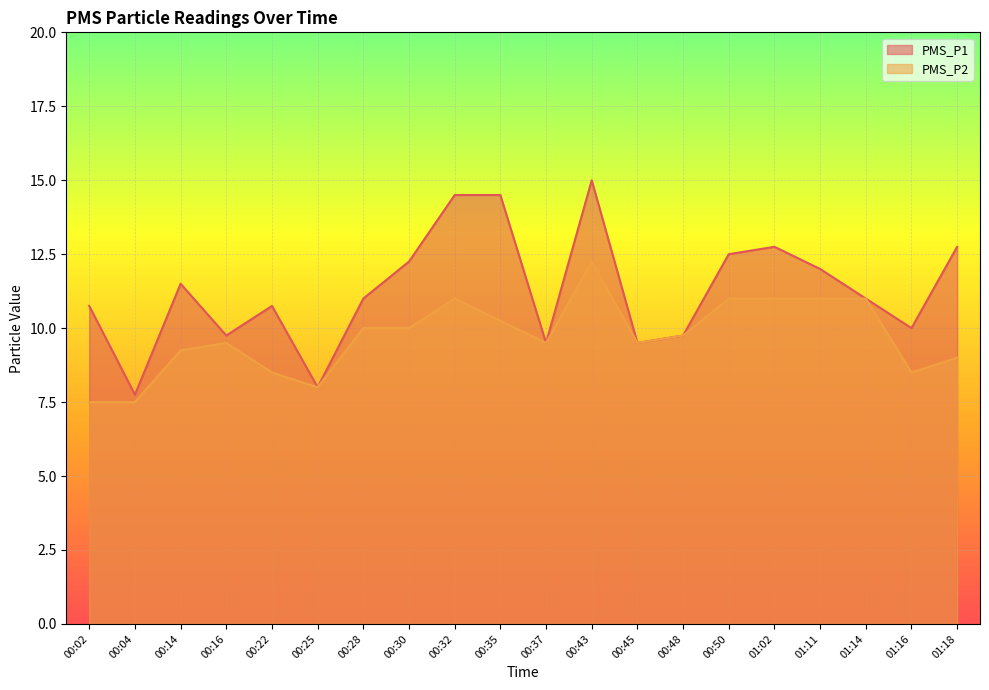

At how many categories does at least one series exceed 13?

3